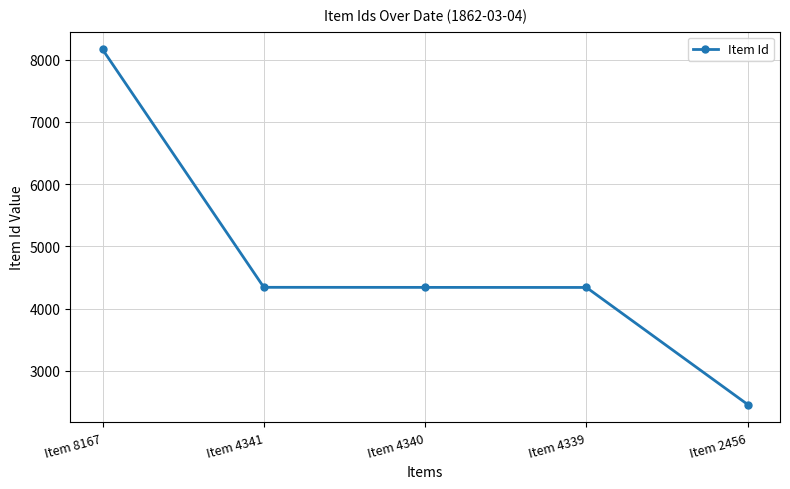

What is the ratio of the value at Item 4339 to the value at Item 4341?

1.0